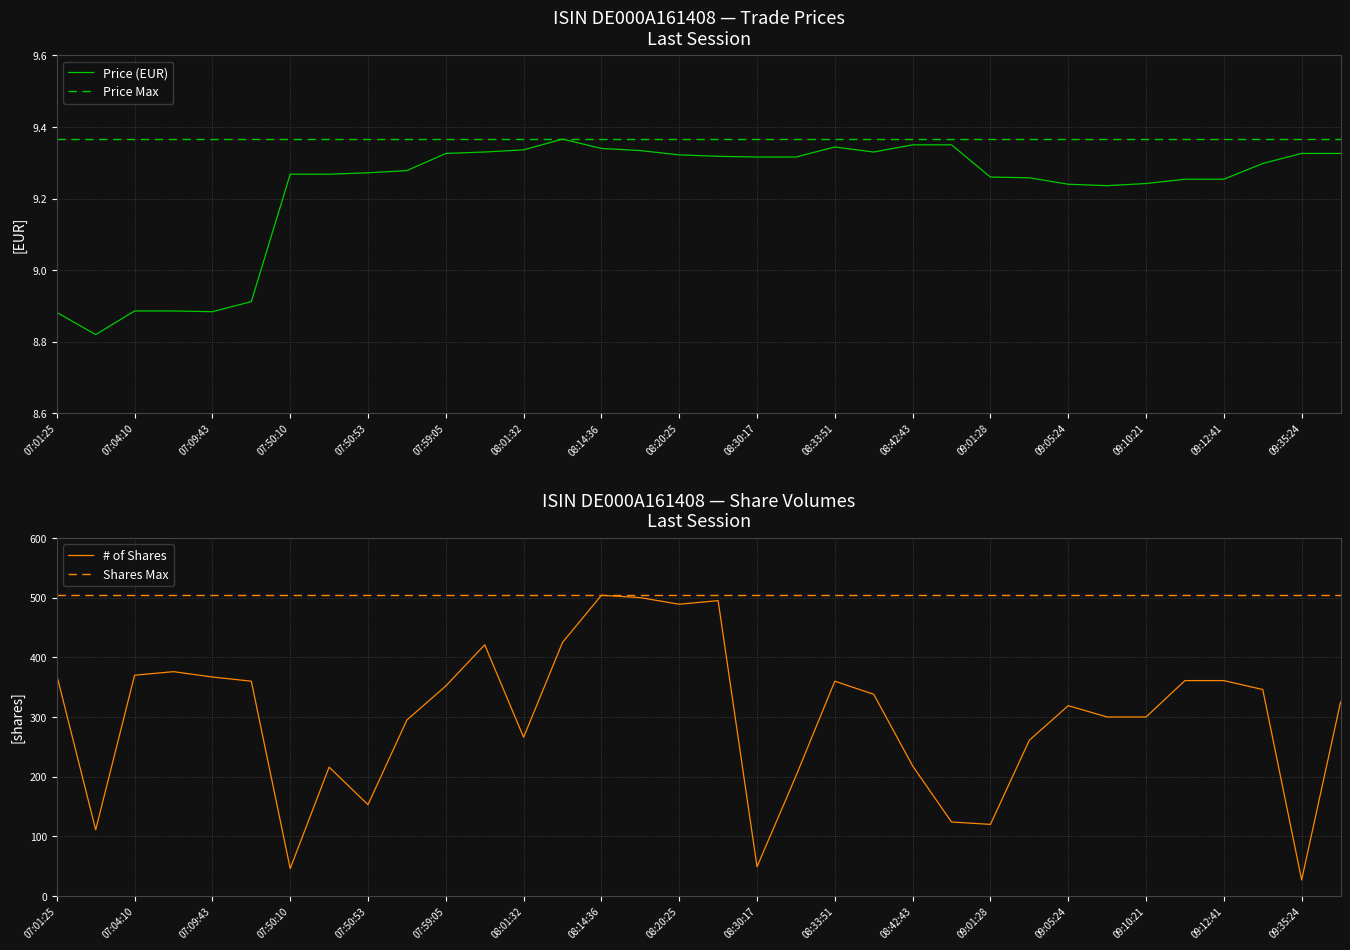

What is the sum of all # of Shares values?

10126